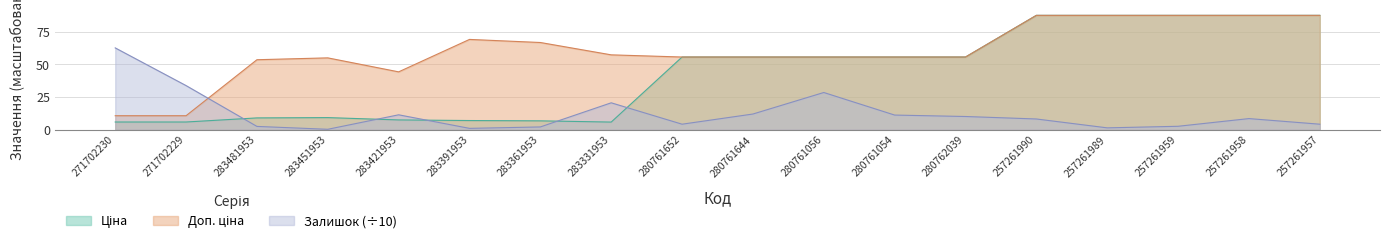

True or false: Залишок has more than 0 interior local peaks.

True